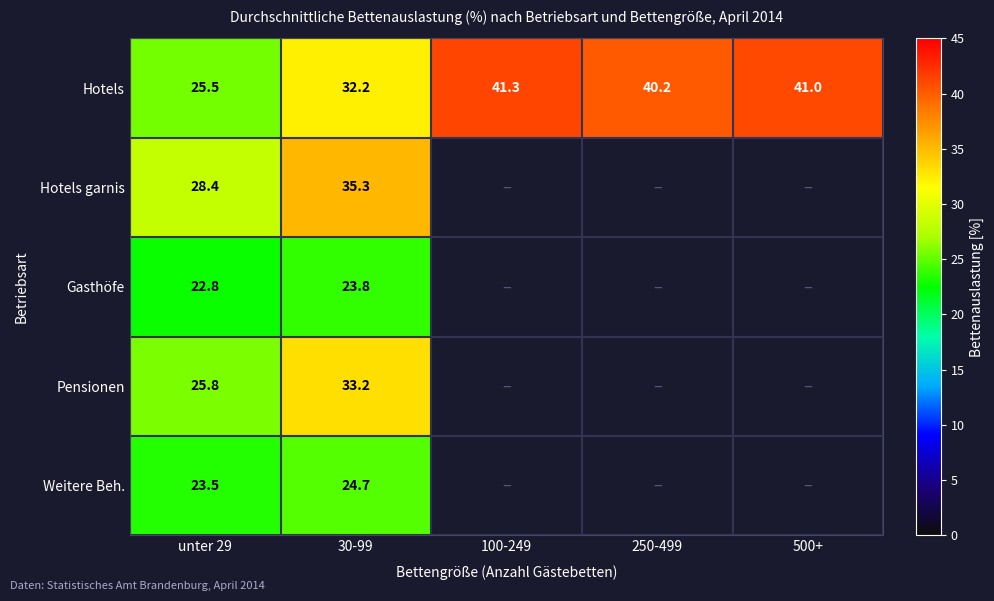

Is it true that Hotels equals 73.1 at 500+?

False